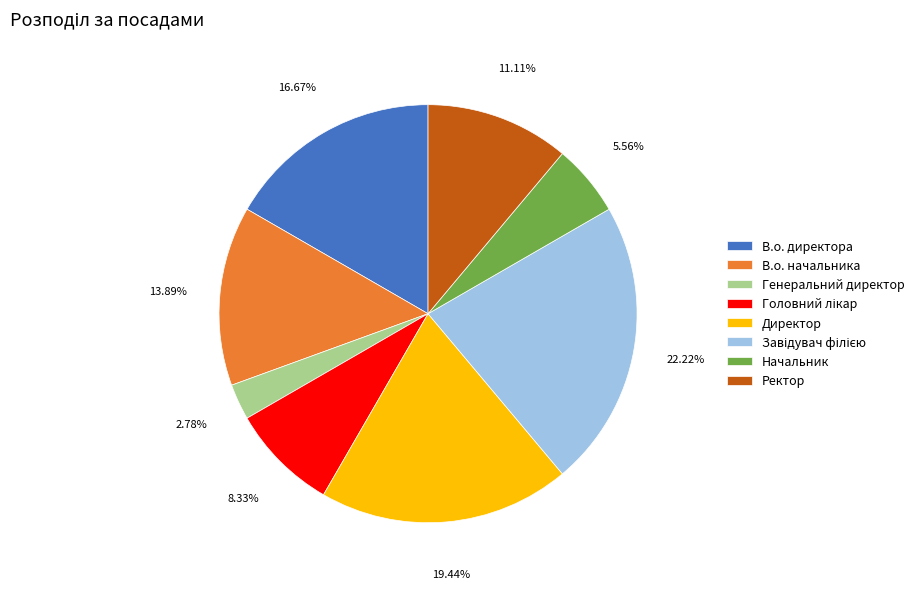

Is there a majority slice in this chart?

No